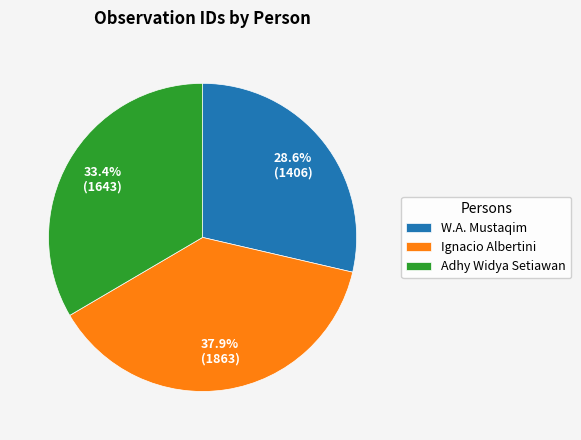

What percentage is the Ignacio Albertini slice, to the nearest percent?

38%